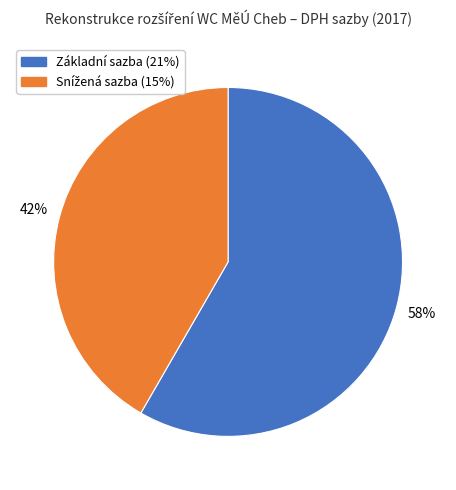

How many slices are in this pie chart?

2